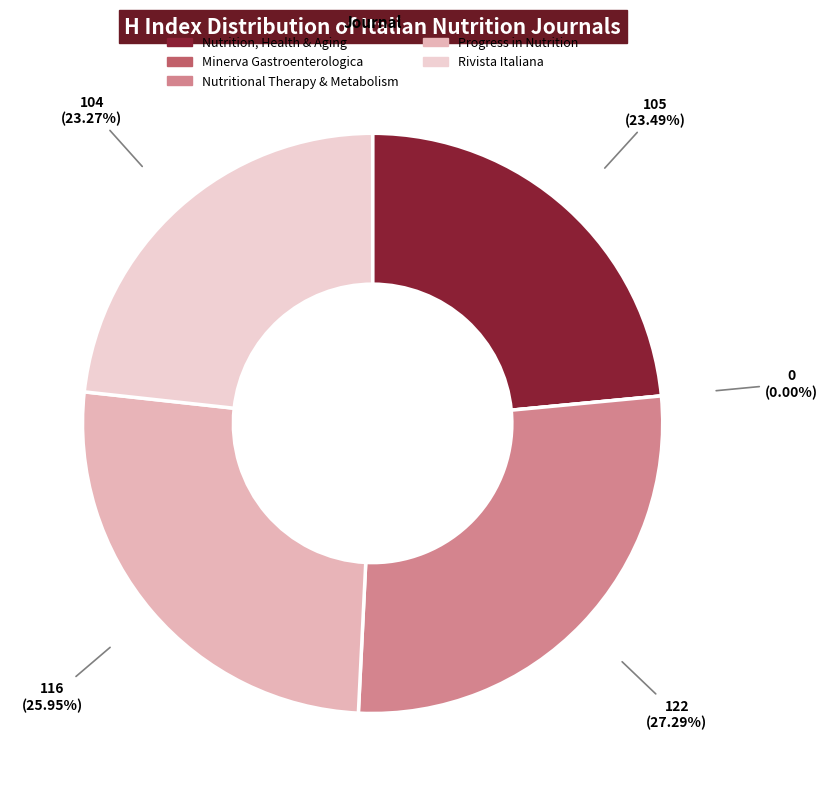

Which slice is the smallest?

Minerva Gastroenterologica